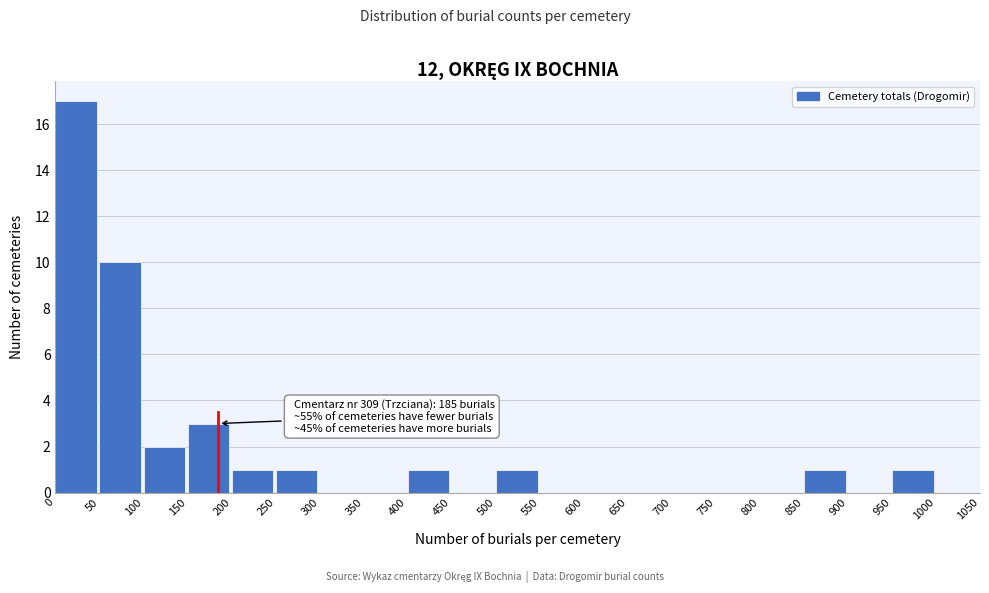

Over which range of the x-axis is the bar tallest?

0 to 50